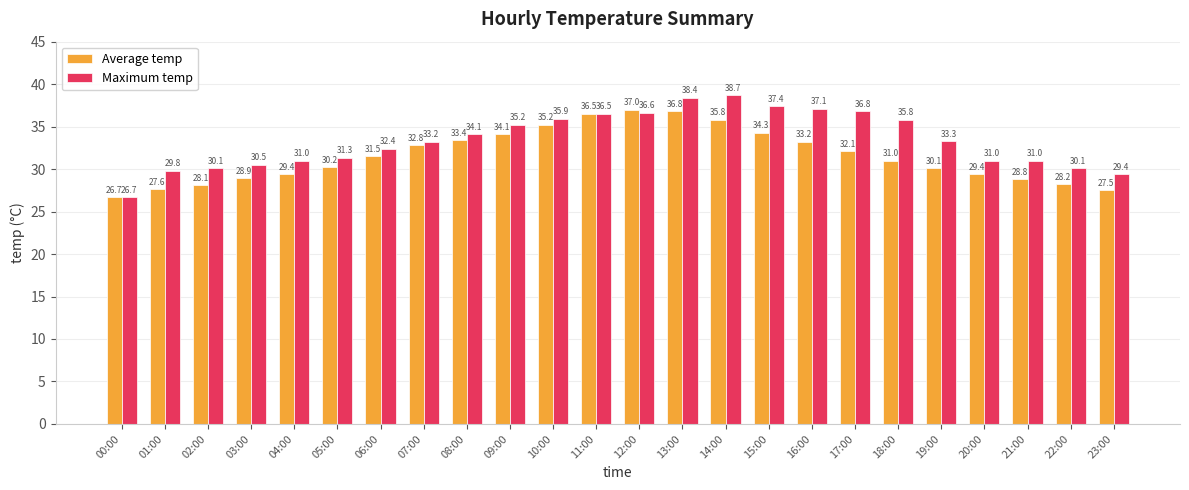

What is the value of the Maximum temp bar at the 4th from the left?

30.5